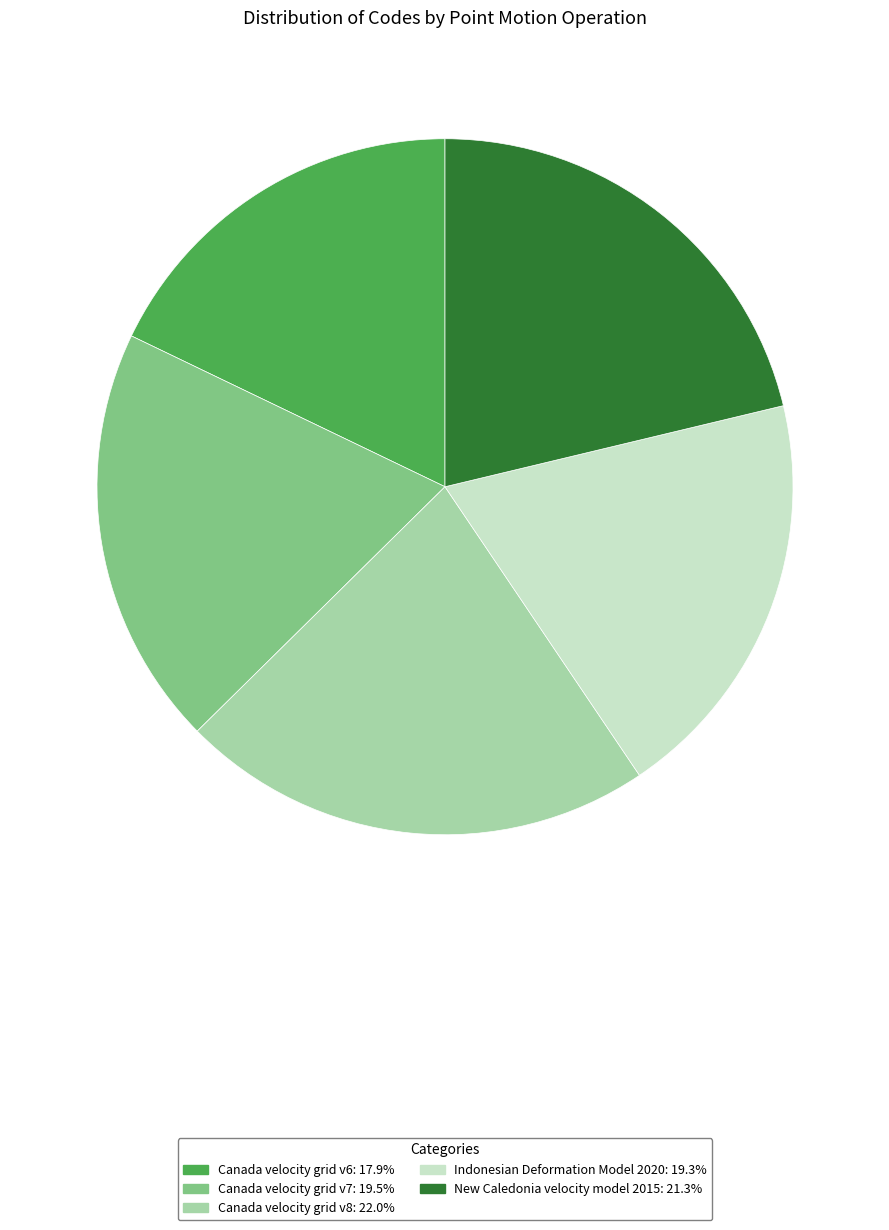

Is there any slice that represents more than half of the pie?

No